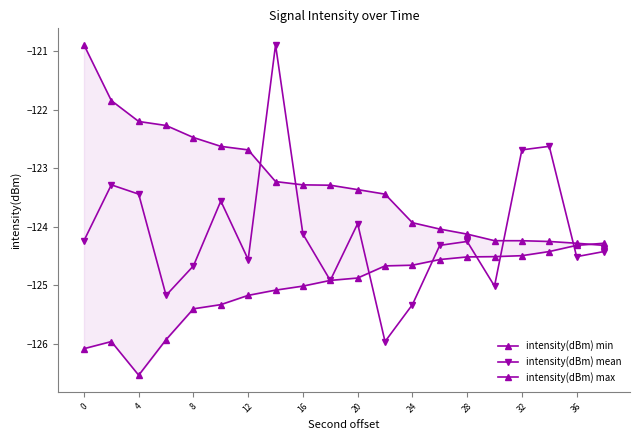

Does the chart have visible grid lines?

No